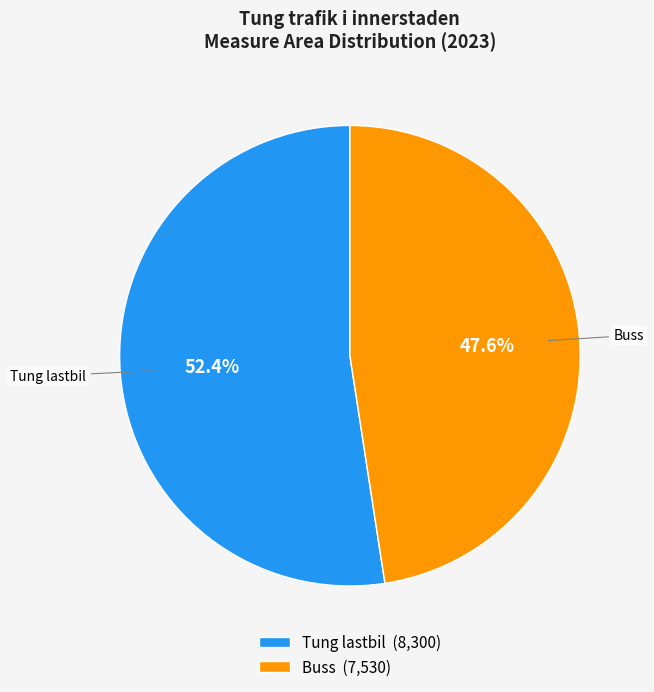

To the nearest percent, what is the average slice percentage?

50%